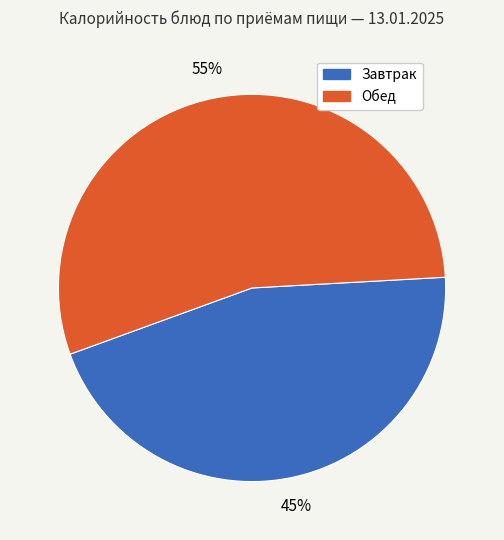

Is there any slice that represents more than half of the pie?

Yes